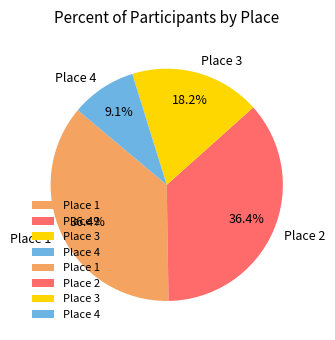

The Place 1 slice represents 49% of the pie. True or false?

False